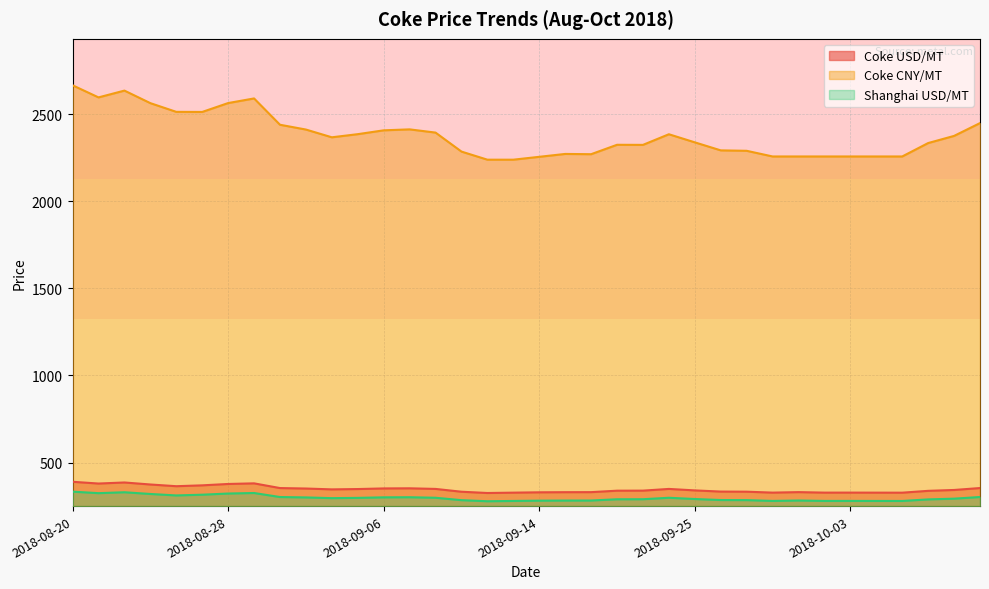

How many lines are shown in the chart?

3